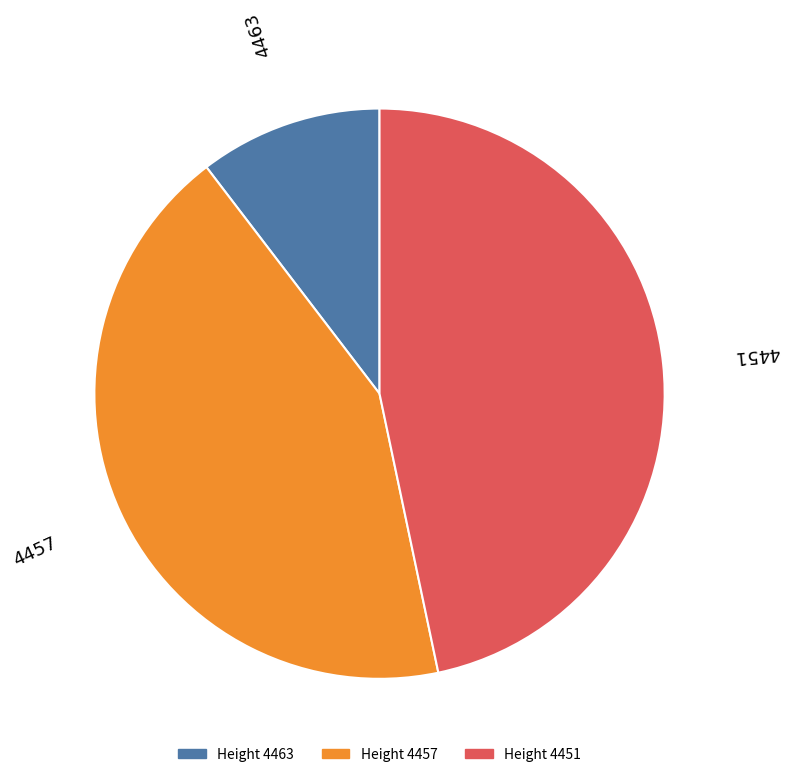

Approximately how many times larger is the value at 4457 compared to 4451?

0.9